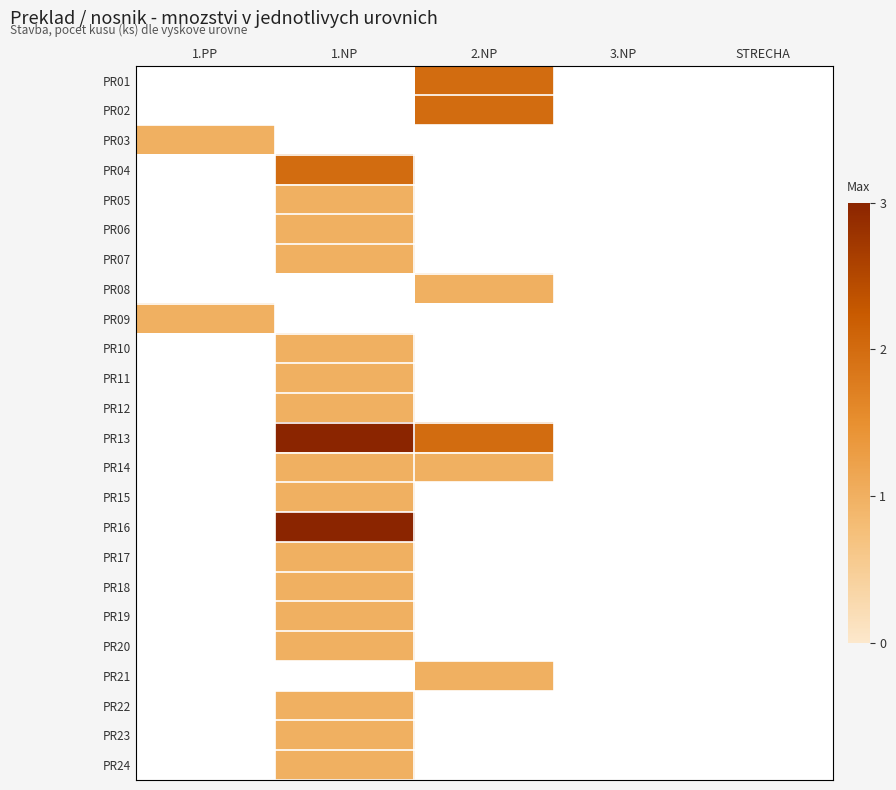

Rank the series at 3.NP from lowest to highest value.

PR01, PR02, PR03, PR04, PR05, PR06, PR07, PR08, PR09, PR10, PR11, PR12, PR13, PR14, PR15, PR16, PR17, PR18, PR19, PR20, PR21, PR22, PR23, PR24